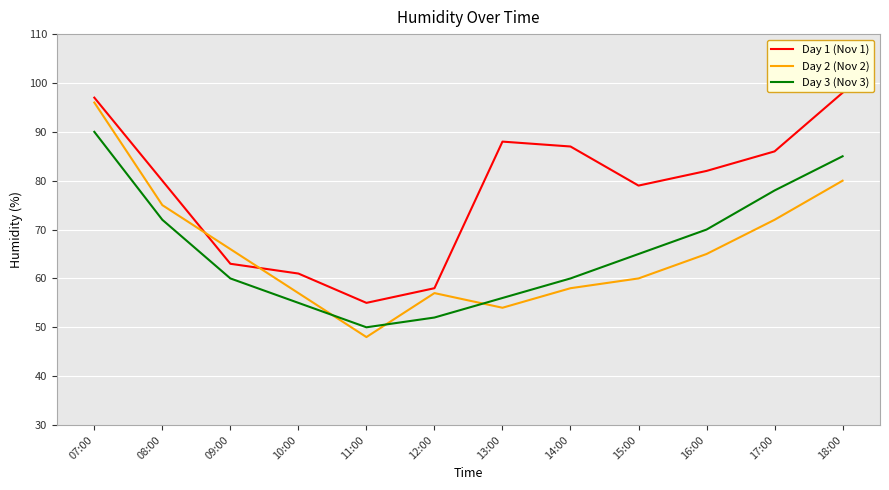

At which category is the sum across all series the highest?

07:00